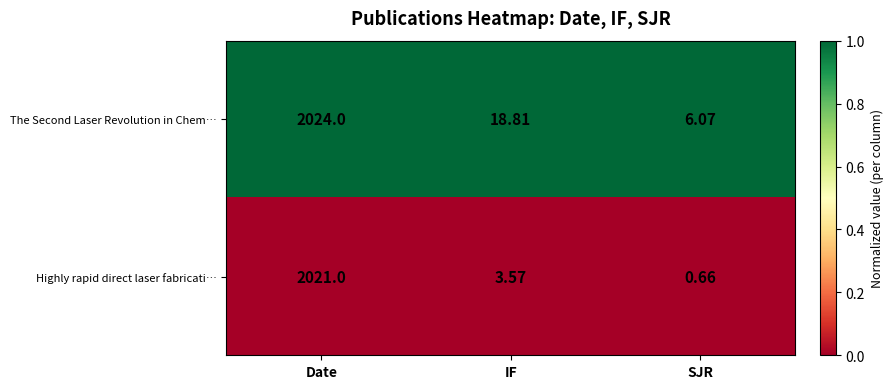

At which label does The Second Laser Revolution in Chem… reach its minimum?

SJR